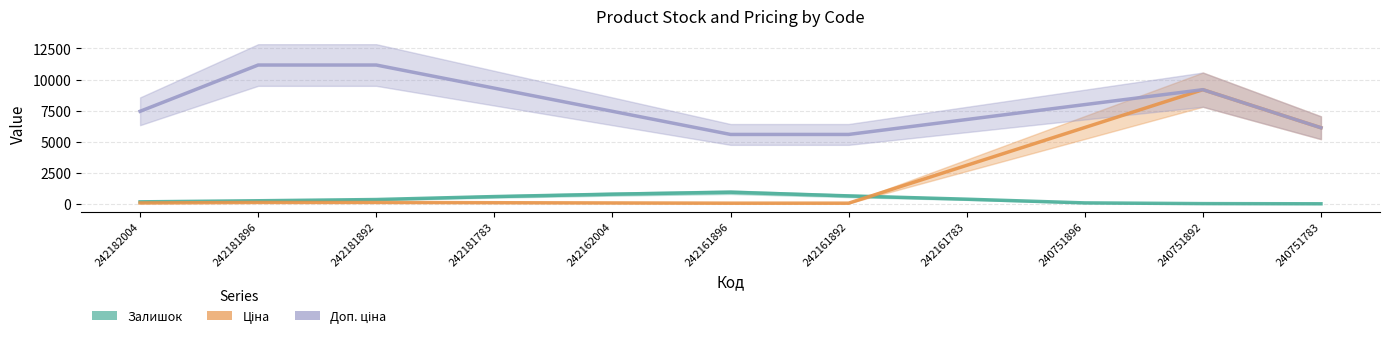

How many series are shown in this chart?

3